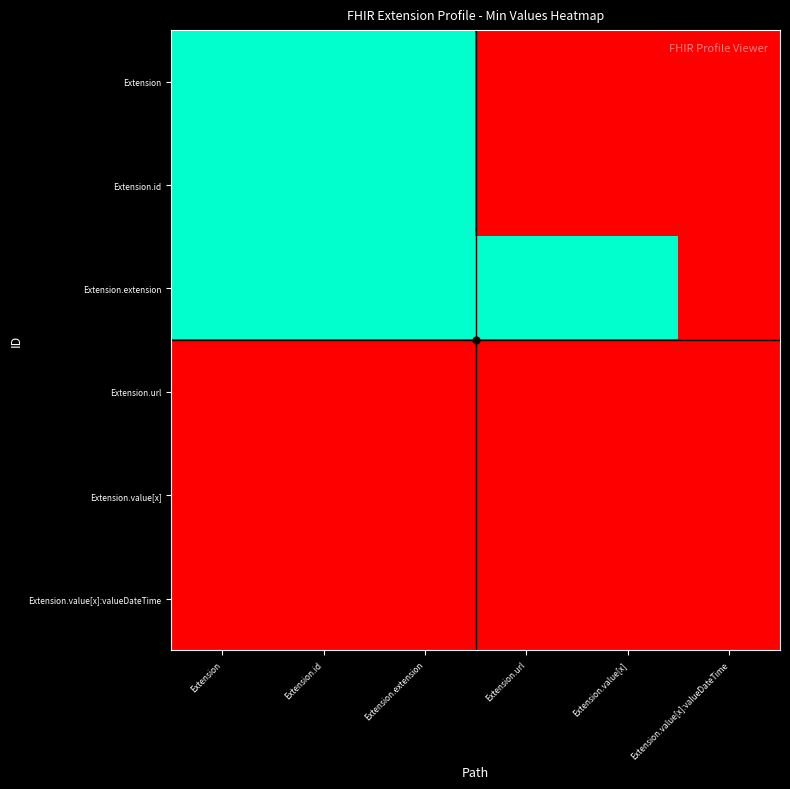

Reading left to right, what are all the values shown in this chart?

Extension: Extension=0	Extension.id=0	Extension.extension=0	Extension.url=1	Extension.value[x]=1	Extension.value[x]:valueDateTime=1
Extension.id: Extension=0	Extension.id=0	Extension.extension=0	Extension.url=1	Extension.value[x]=1	Extension.value[x]:valueDateTime=1
Extension.extension: Extension=0	Extension.id=0	Extension.extension=0	Extension.url=0	Extension.value[x]=0	Extension.value[x]:valueDateTime=1
Extension.url: Extension=1	Extension.id=1	Extension.extension=1	Extension.url=1	Extension.value[x]=1	Extension.value[x]:valueDateTime=1
Extension.value[x]: Extension=1	Extension.id=1	Extension.extension=1	Extension.url=1	Extension.value[x]=1	Extension.value[x]:valueDateTime=1
Extension.value[x]:valueDateTime: Extension=1	Extension.id=1	Extension.extension=1	Extension.url=1	Extension.value[x]=1	Extension.value[x]:valueDateTime=1